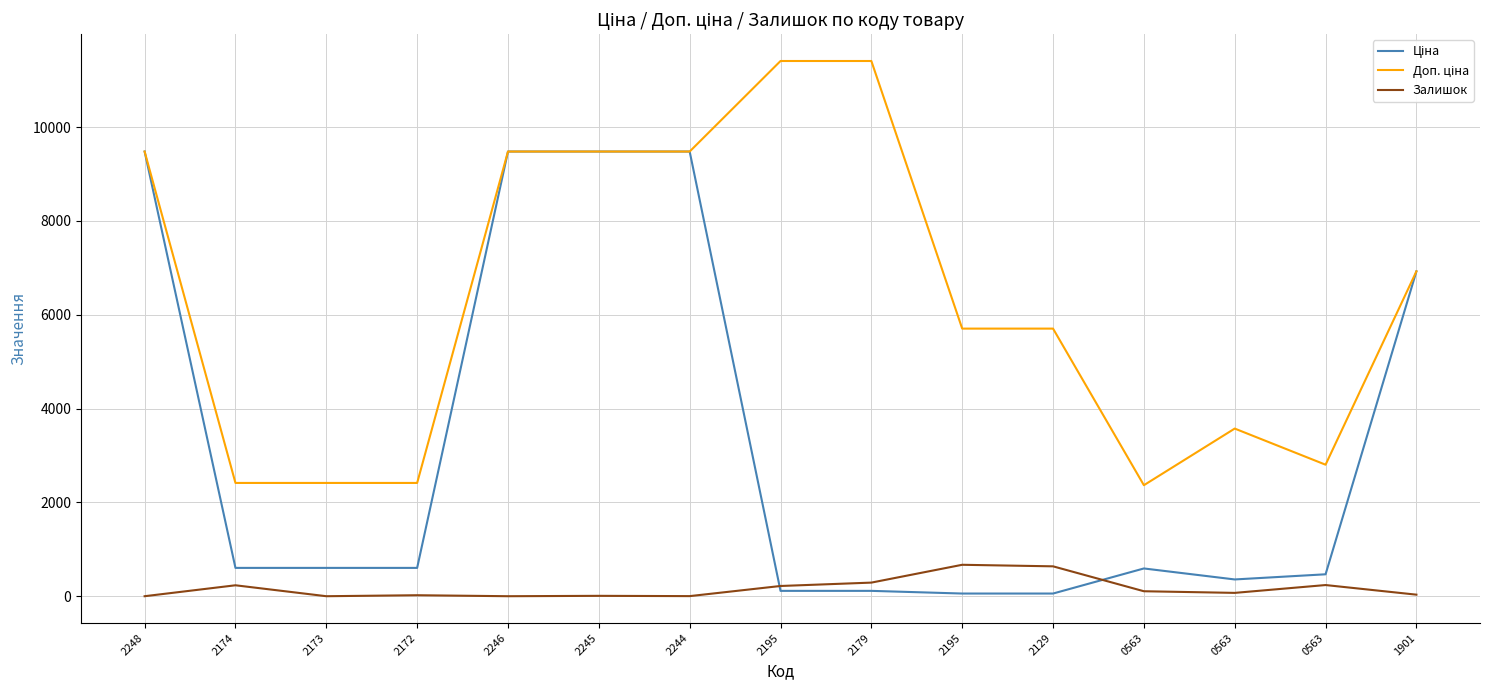

Is it true that Залишок equals 0.0 at 2173?

True